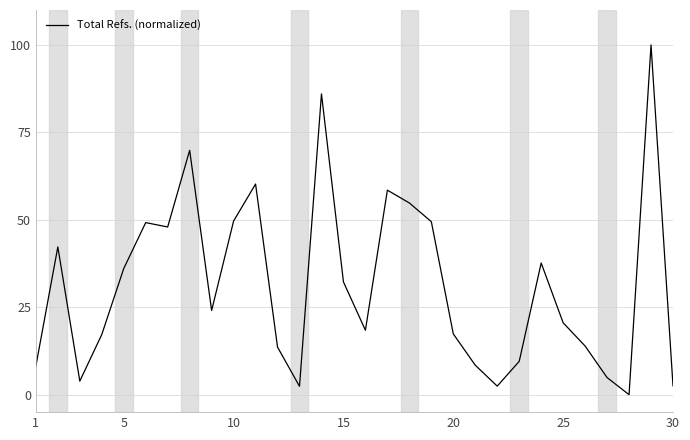

How many positive values are there?

29